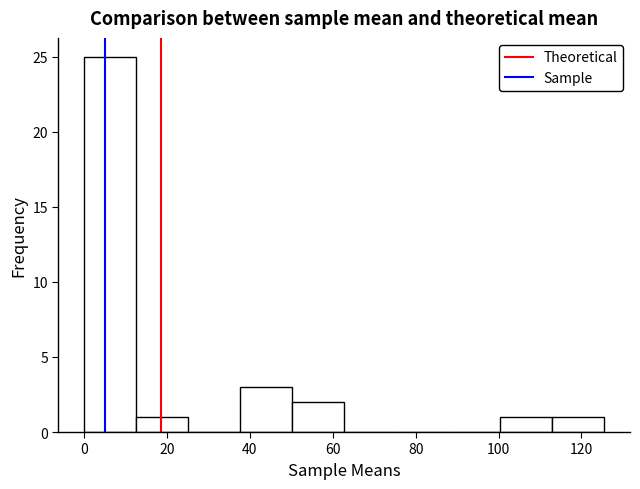

Reading left to right, list every bar in this chart as the range it spans on the x-axis followed by its height. Neither the bar edges nor the heights are printed on the chart, so give them approximately, as read against the axes.

0 to 12: 25
12 to 26: 1
26 to 38: 0
38 to 50: 3
50 to 62: 2
62 to 76: 0
76 to 88: 0
88 to 100: 0
100 to 112: 1
112 to 126: 1